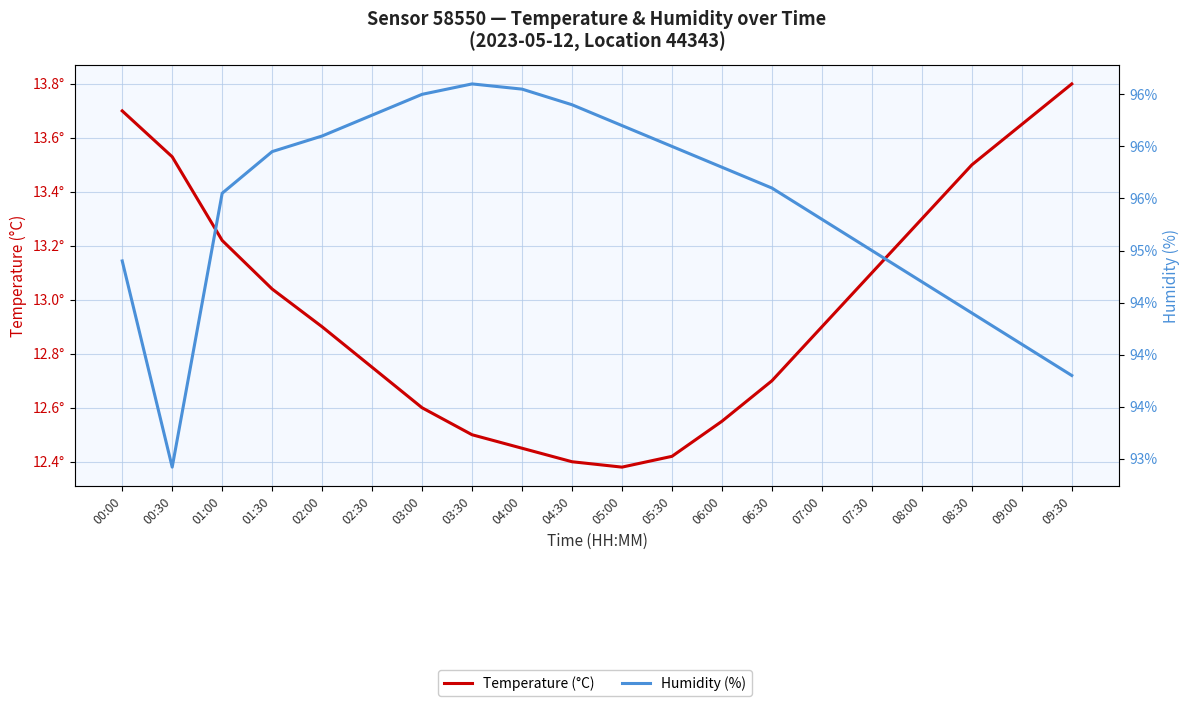

At which label does Humidity (%) first exceed 95?

01:00